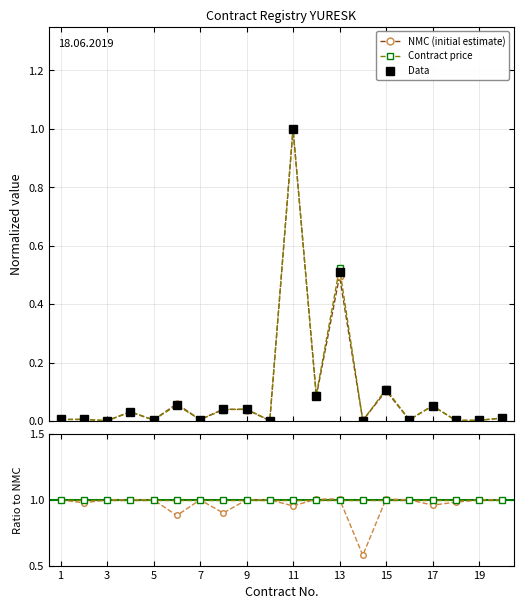

What is the maximum value for Data?

1.0